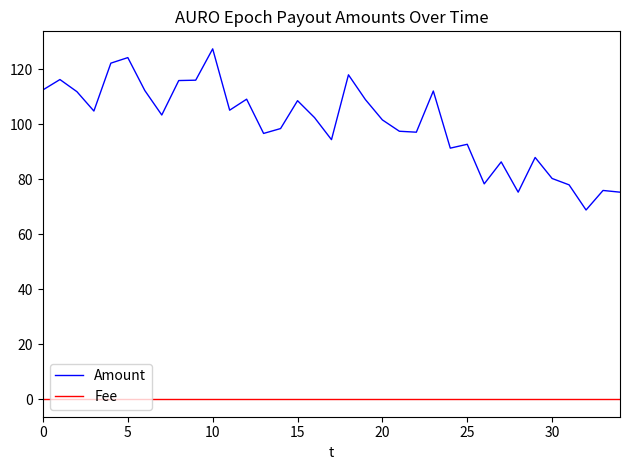

True or false: Fee and Amount cross at least once.

False